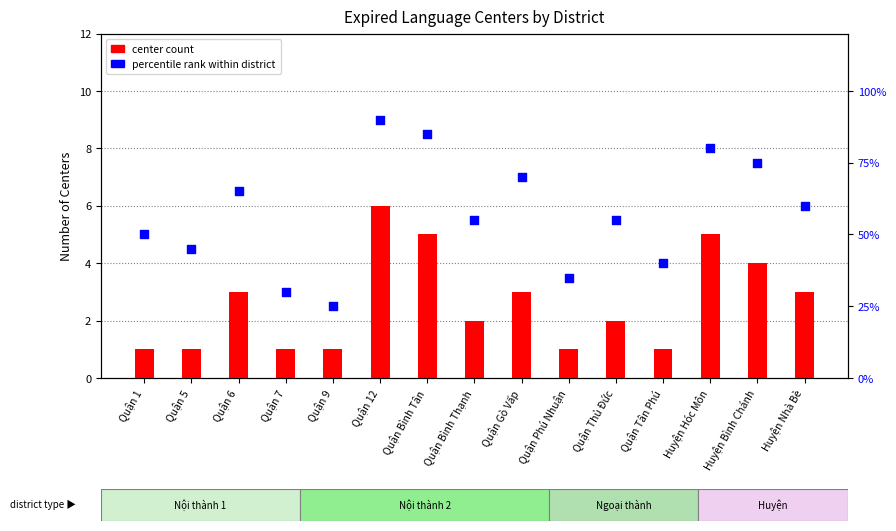

What are all the series names shown in the legend?

center count, percentile rank within district